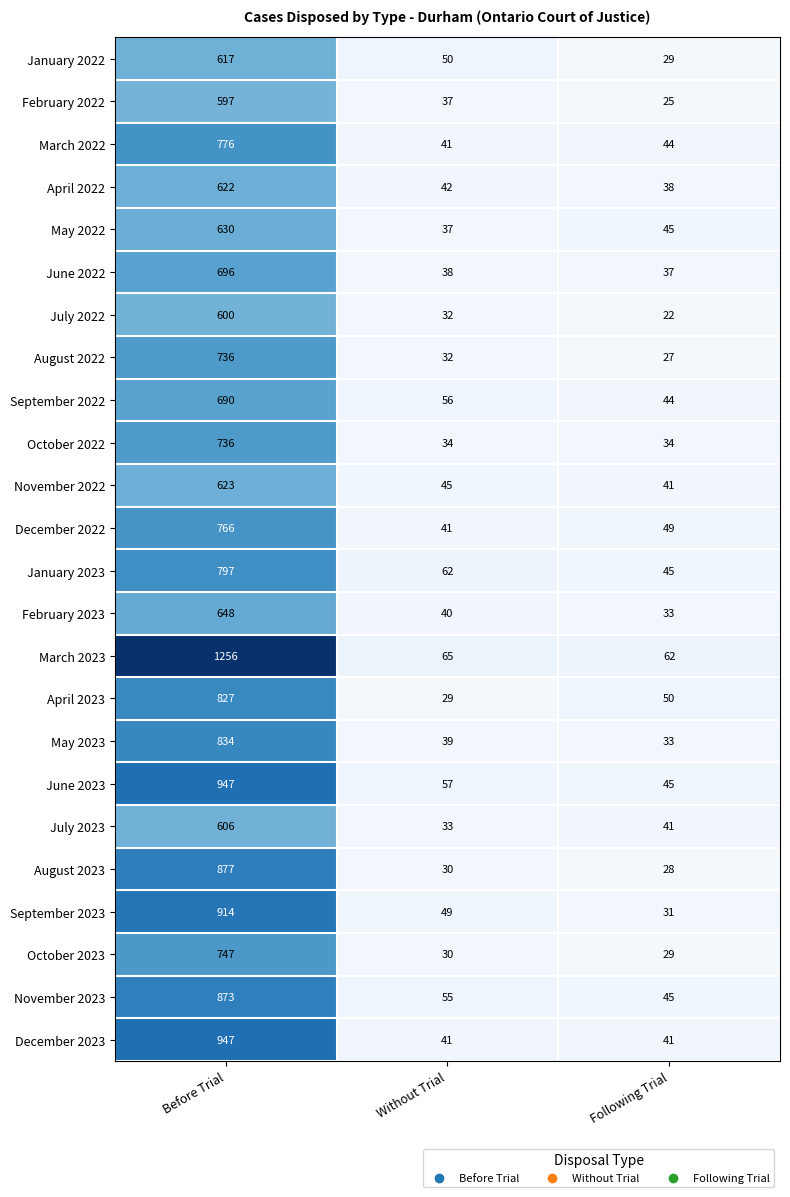

At which category is the sum across all series the highest?

Before Trial